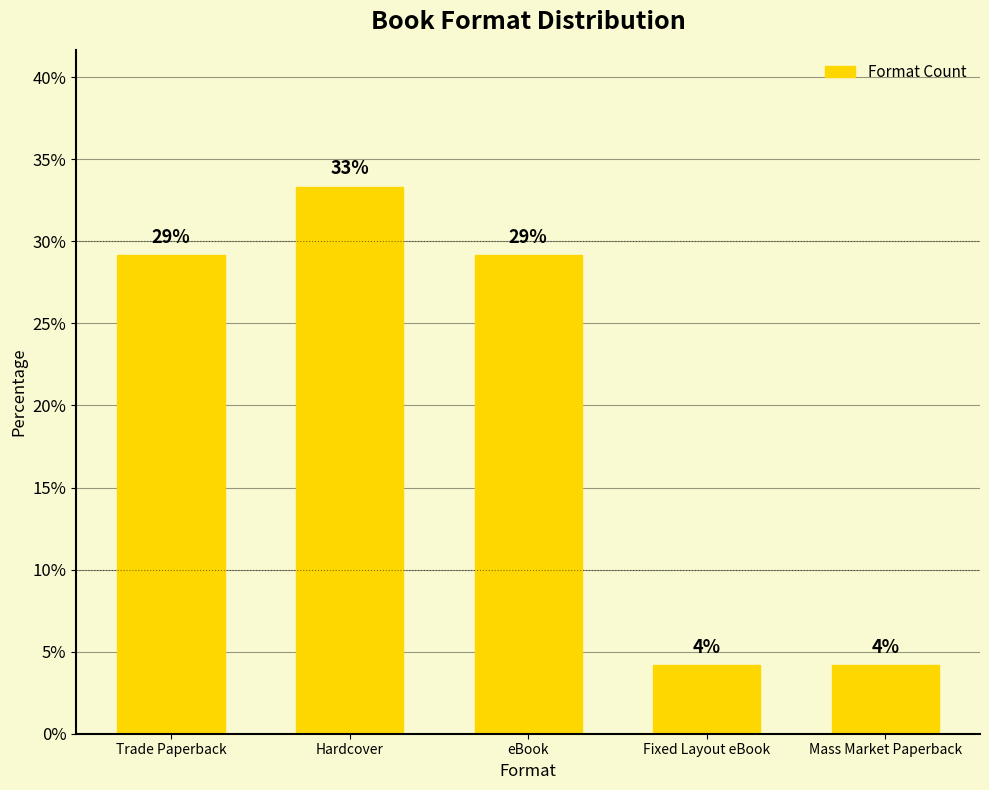

Reading left to right, transcribe all the data shown in this chart.

29.2	33.3	29.2	4.2	4.2